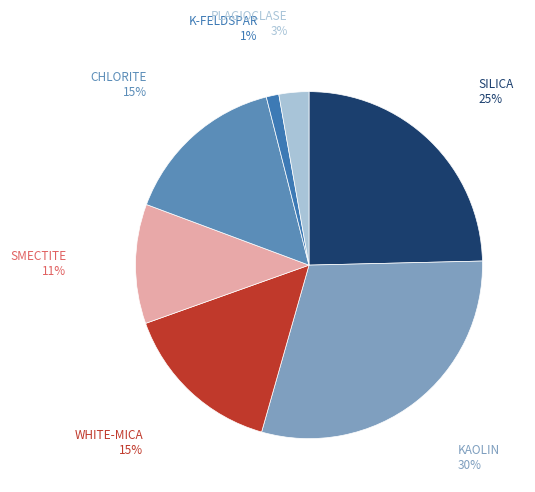

Which category has the biggest portion of the pie?

KAOLIN